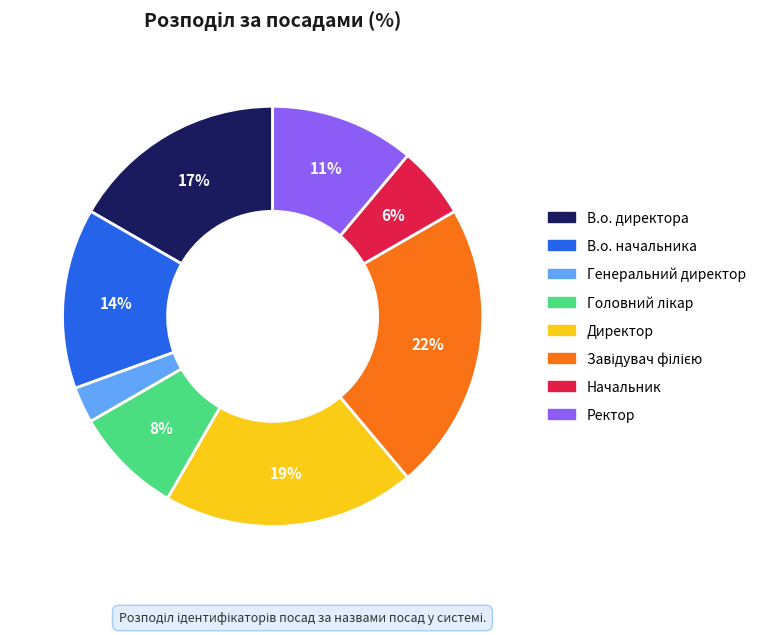

Does any single category account for the majority?

No